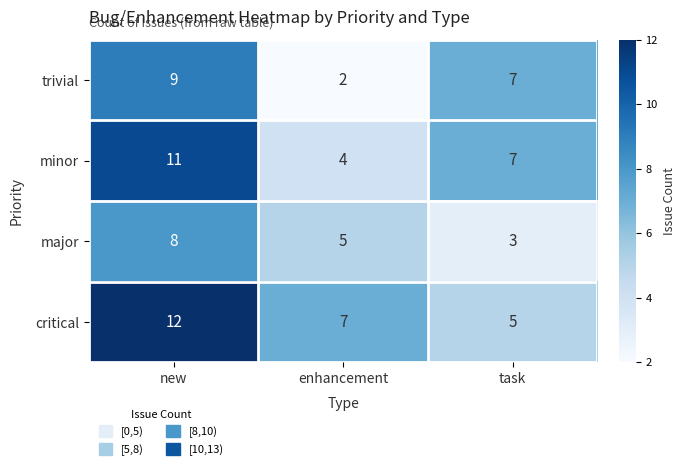

At how many categories does at least one series exceed 9?

1